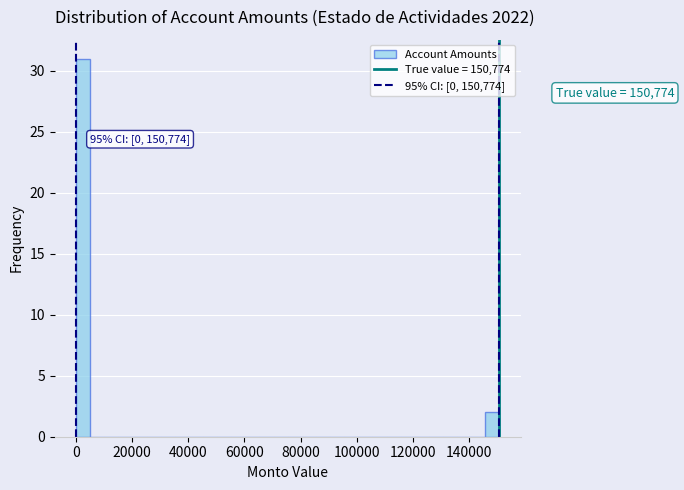

Read against the x-axis, roughly where is the centre of the tallest bar?

2000